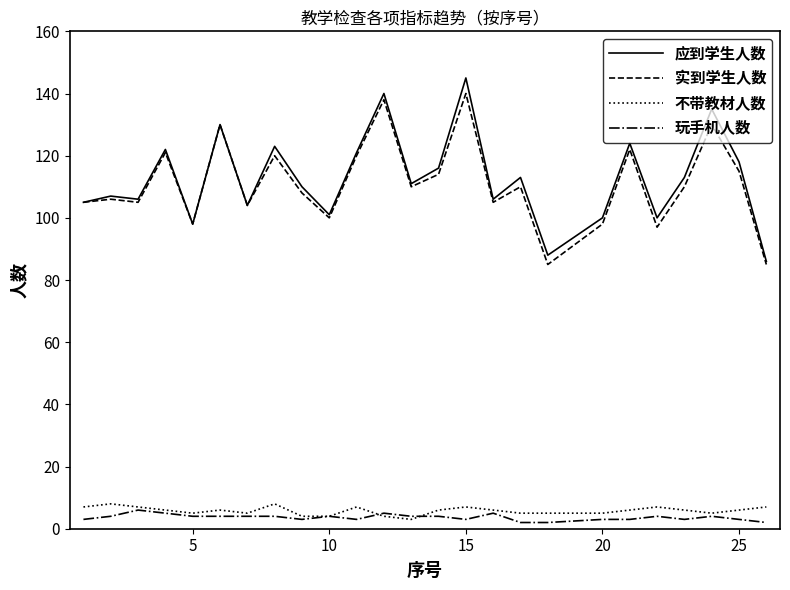

Which series has the largest range (max minus min)?

应到学生人数